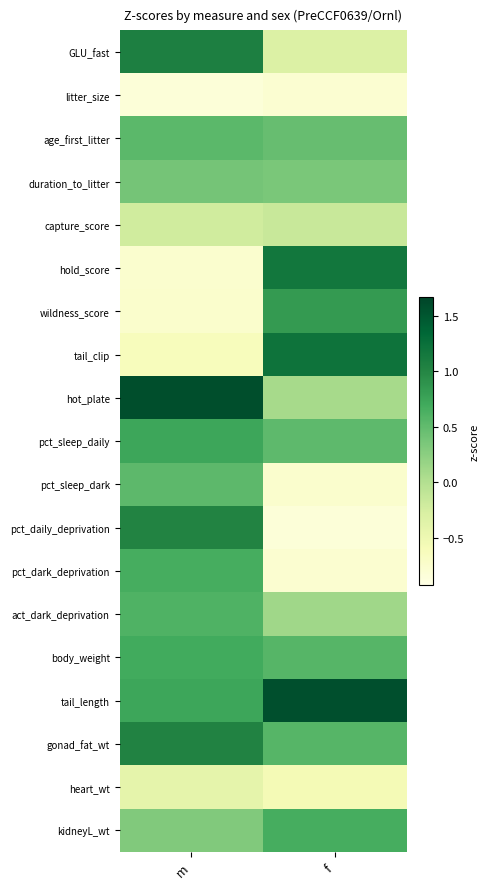

Reading left to right, transcribe all the data shown in this chart.

GLU_fast: m=1.1	f=-0.3
litter_size: m=-0.8	f=-0.8
age_first_litter: m=0.5	f=0.5
duration_to_litter: m=0.4	f=0.3
capture_score: m=-0.2	f=-0.1
hold_score: m=-0.8	f=1.2
wildness_score: m=-0.7	f=0.8
tail_clip: m=-0.6	f=1.2
hot_plate: m=1.6	f=0.1
pct_sleep_daily: m=0.7	f=0.5
pct_sleep_dark: m=0.5	f=-0.8
pct_daily_deprivation: m=1.0	f=-0.8
pct_dark_deprivation: m=0.7	f=-0.8
act_dark_deprivation: m=0.6	f=0.1
body_weight: m=0.7	f=0.6
tail_length: m=0.7	f=1.6
gonad_fat_wt: m=1.0	f=0.6
heart_wt: m=-0.4	f=-0.6
kidneyL_wt: m=0.3	f=0.7